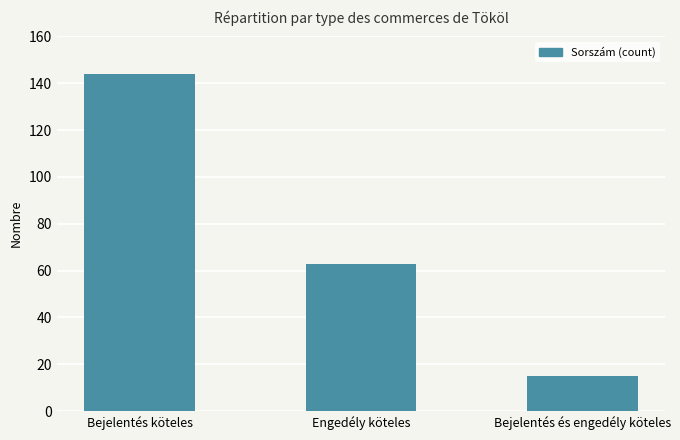

Is it true that the value at Bejelentés és engedély köteles is 15?

True